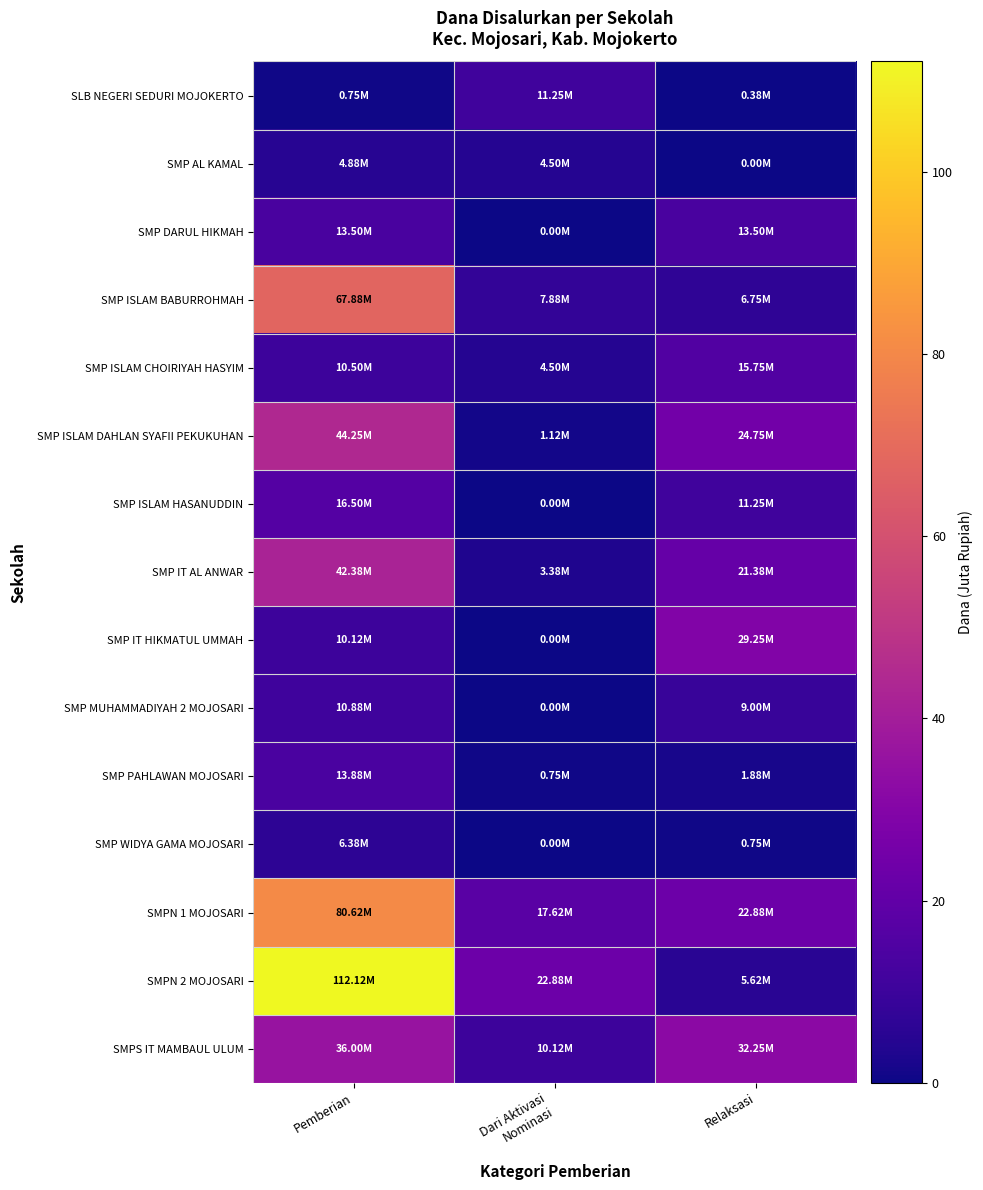

Between Dari Aktivasi Nominasi and Relaksasi, which series saw the biggest shift?

SMP IT HIKMATUL UMMAH